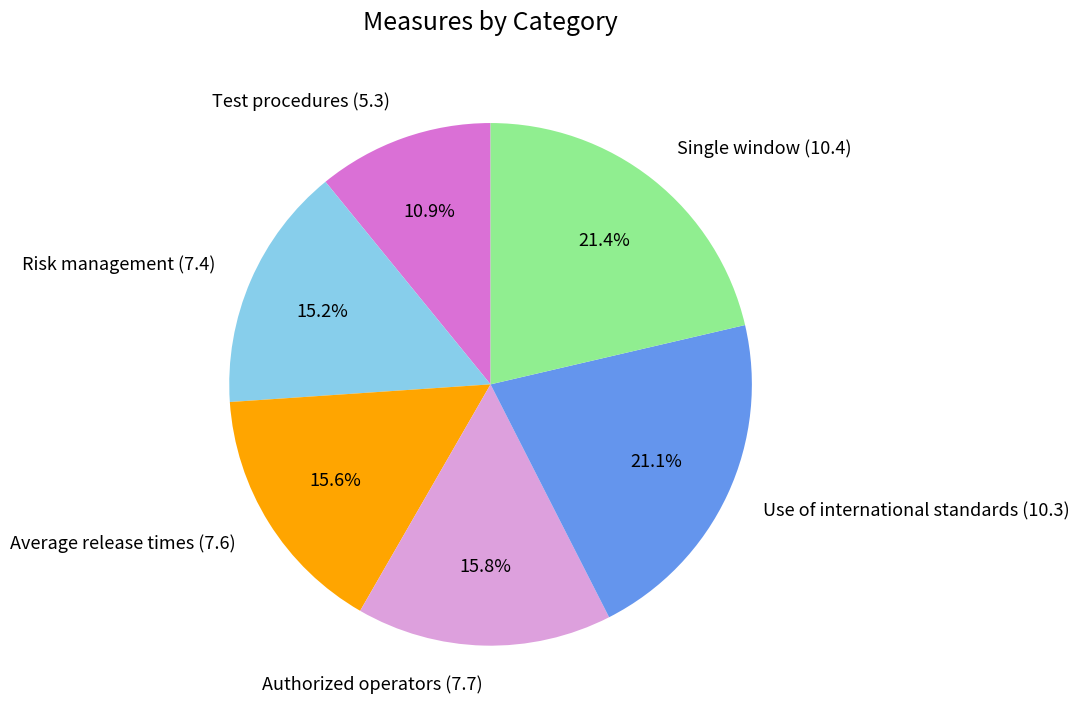

Does Authorized operators (7.7) represent more than half of the total?

No